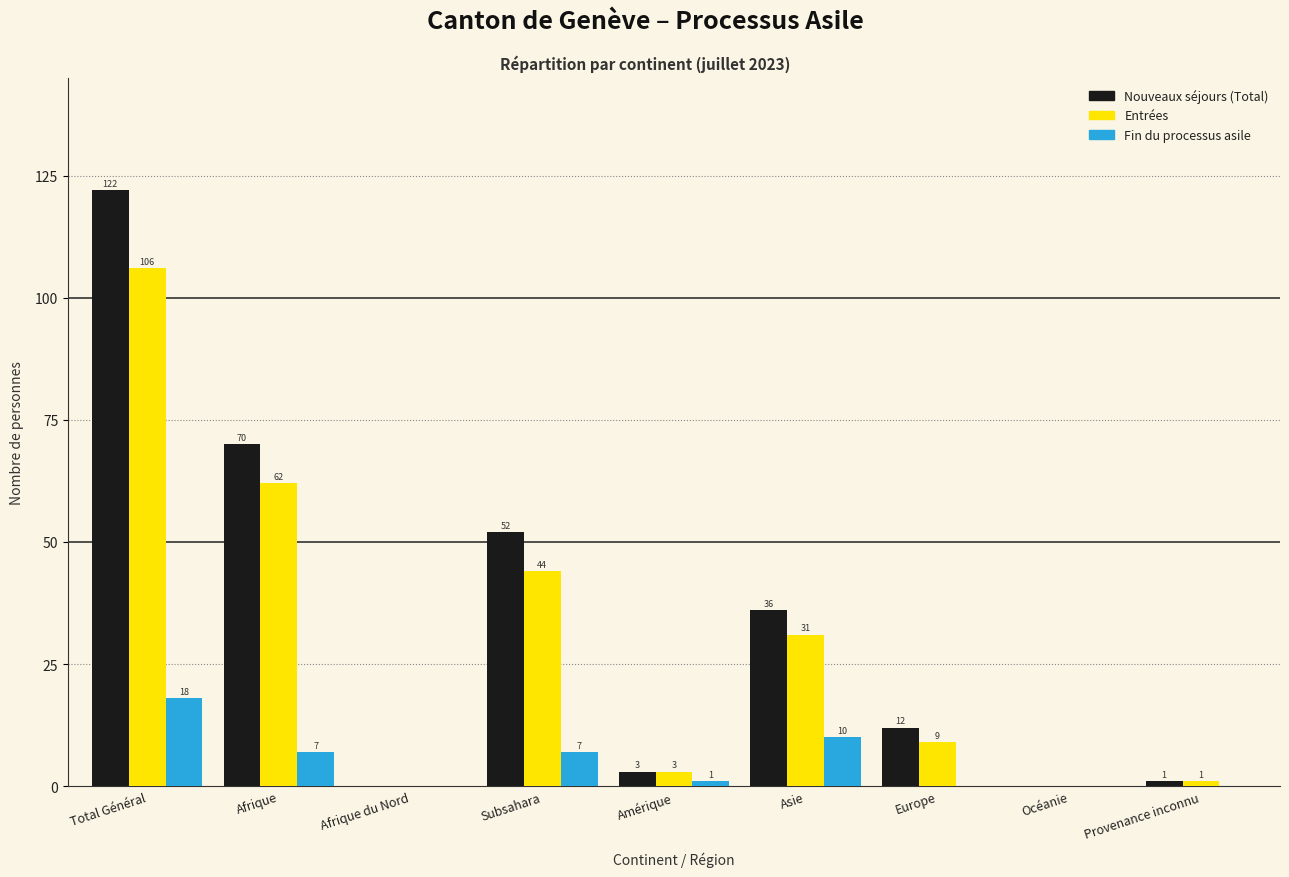

Reading left to right, list all the values displayed in this chart.

Nouveaux séjours (Total): Total Général=122	Afrique=70	Afrique du Nord=0	Subsahara=52	Amérique=3	Asie=36	Europe=12	Océanie=0	Provenance inconnu=1
Entrées: Total Général=106	Afrique=62	Afrique du Nord=0	Subsahara=44	Amérique=3	Asie=31	Europe=9	Océanie=0	Provenance inconnu=1
Fin du processus asile: Total Général=18	Afrique=7	Afrique du Nord=0	Subsahara=7	Amérique=1	Asie=10	Europe=0	Océanie=0	Provenance inconnu=0